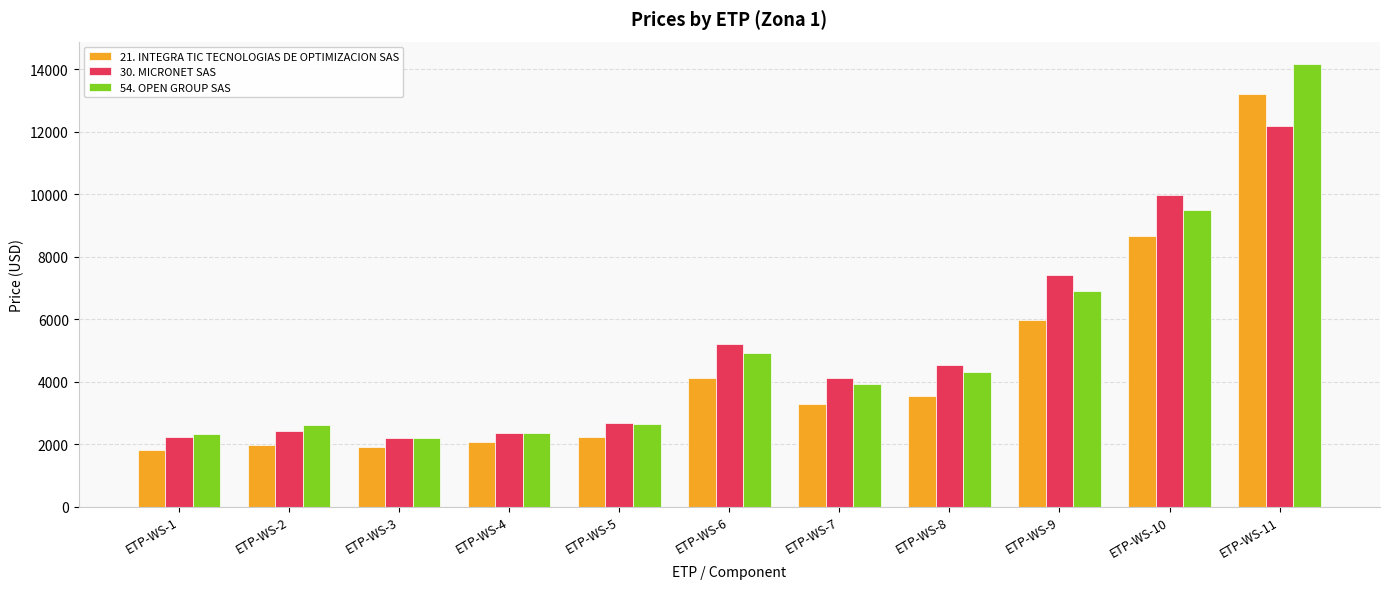

Are the bars grouped side by side (vs. stacked)?

Yes